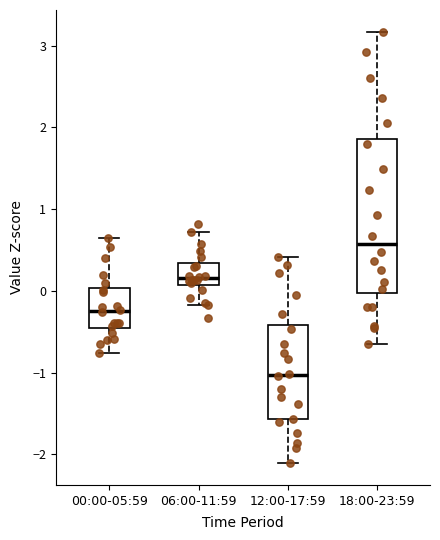

Reading left to right, read every box against the y-axis: the position of its median line, the range the box covers, and the ends of its whiskers. The values are not printed on the chart, so give them approximately, as read against the axis.

00:00-05:59: median -0.2, box -0.4 to 0.0, whiskers -0.8 to 0.6
06:00-11:59: median 0.2, box 0.1 to 0.3, whiskers -0.2 to 0.7
12:00-17:59: median -1.0, box -1.6 to -0.4, whiskers -2.1 to 0.4
18:00-23:59: median 0.6, box 0.0 to 1.9, whiskers -0.6 to 3.2